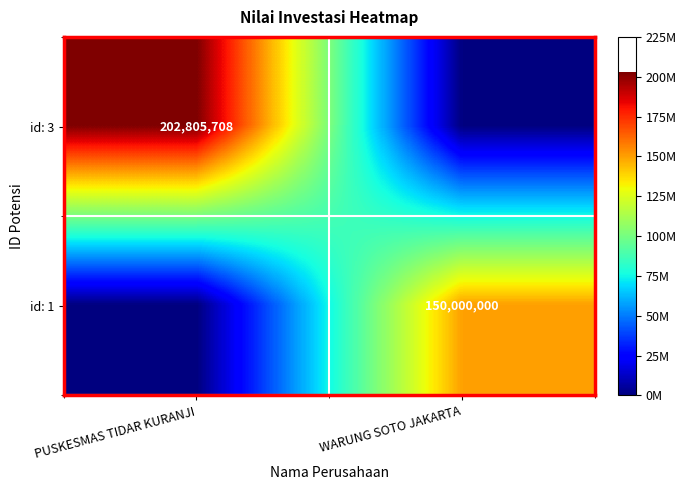

What is the greatest value displayed?

202805708